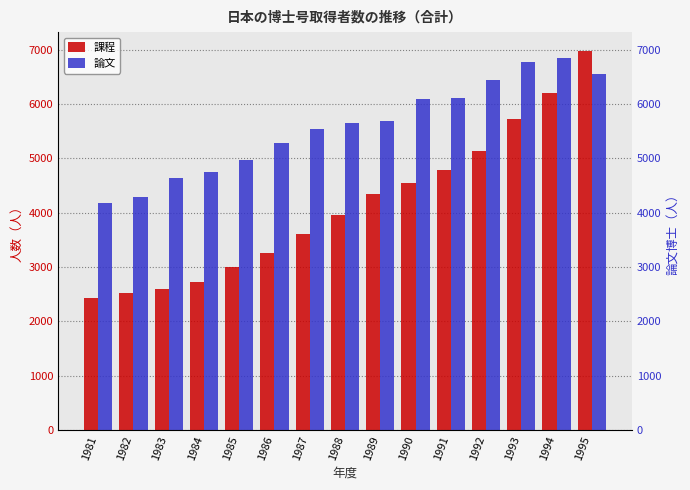

Rank the series by their maximum value, from highest to lowest.

課程, 論文